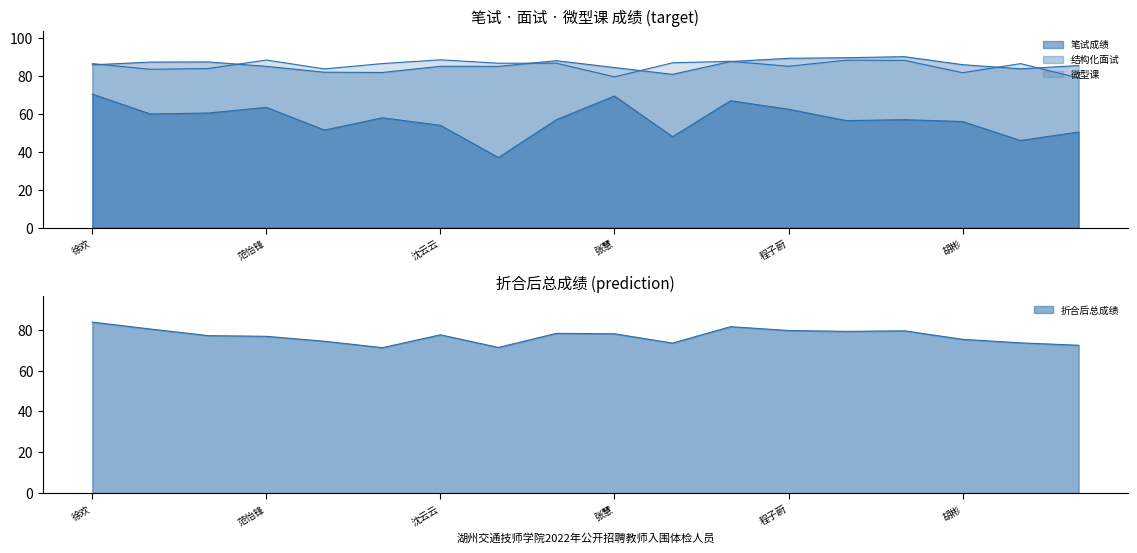

Reading left to right, what are all the values shown in this chart?

笔试成绩: 70.5	60.0	60.5	63.5	51.5	58.0	54.0	37.0	57.0	69.5	48.0	67.0	62.5	56.5	57.0	56.0	46.0	50.5
结构化面试: 85.9	87.4	87.5	85.2	82.0	81.9	85.2	85.1	88.1	84.5	80.9	87.7	89.4	89.7	90.3	86.0	83.8	85.6
微型课: 86.6	83.6	84.0	88.5	83.8	86.6	88.6	86.8	86.8	79.6	87.0	87.8	85.2	88.4	88.3	81.8	86.6	79.0
折合后总成绩: 83.8	80.4	77.1	76.8	74.4	71.2	77.5	71.4	78.3	78.0	73.5	81.5	79.6	79.2	79.5	75.3	73.6	72.4